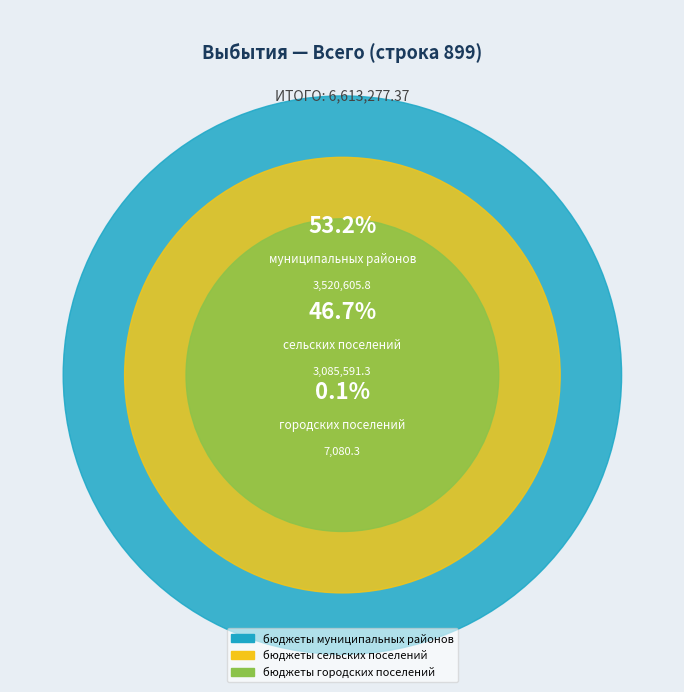

What is the change in value from бюджеты муниципальных районов to бюджеты сельских поселений?

-435014.5